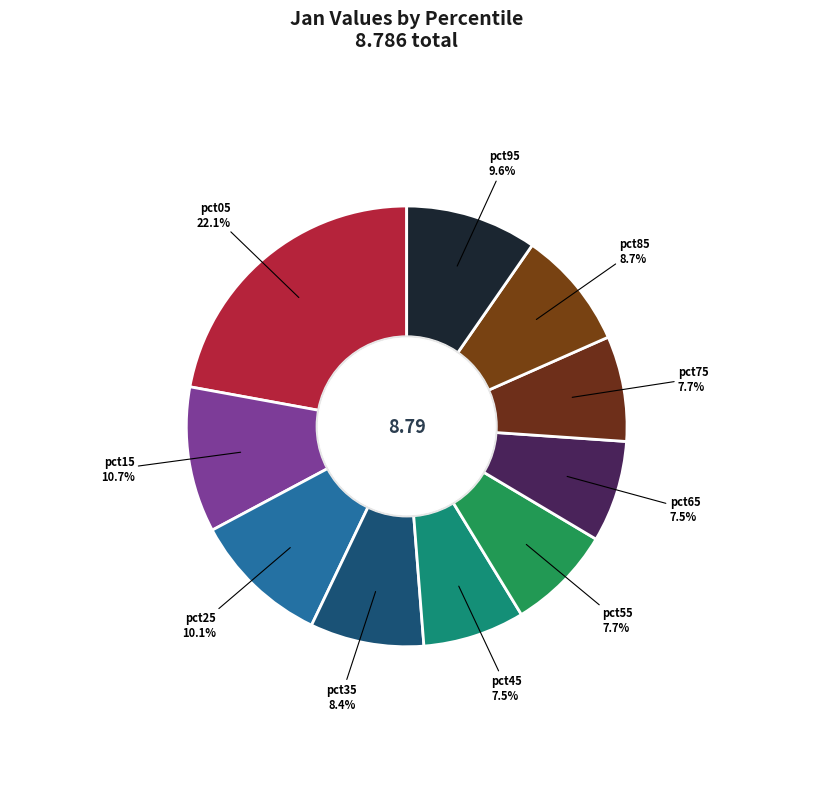

To the nearest percent, what is the average slice percentage?

10%